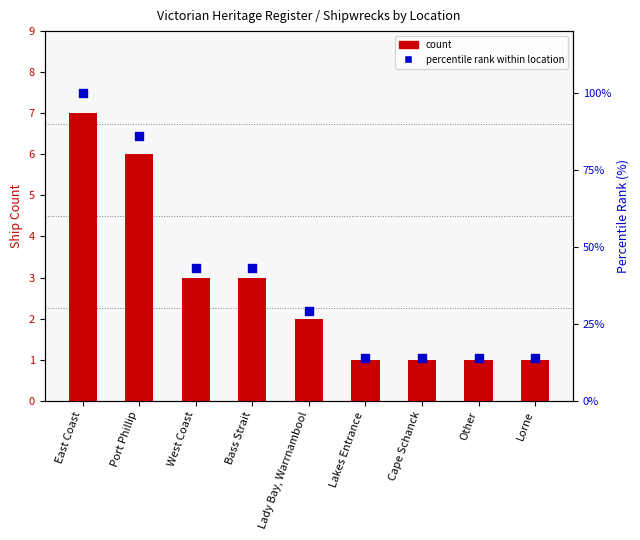

What are all the series names shown in the legend?

count, percentile rank within location